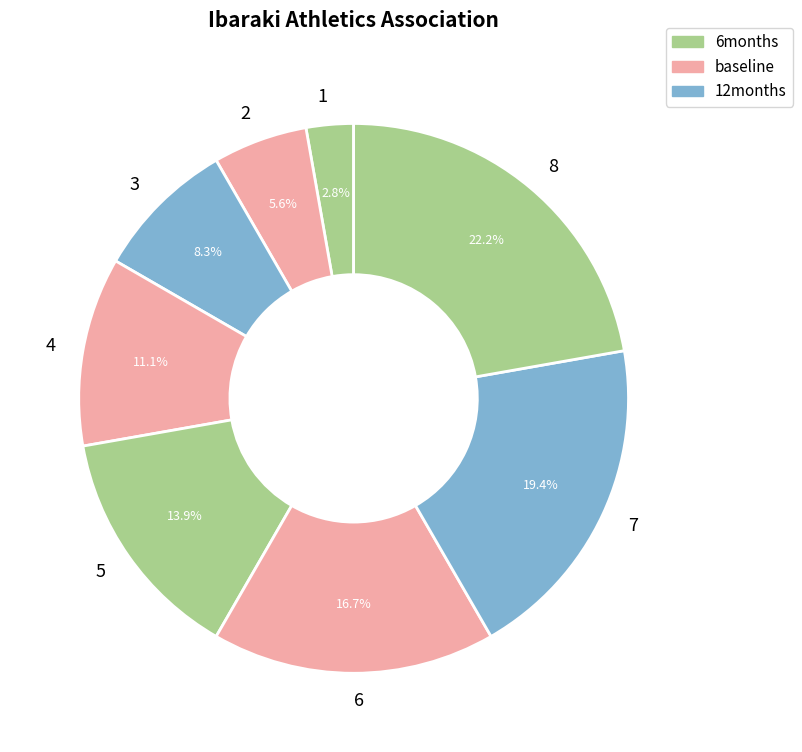

To the nearest percent, what is the average slice percentage?

12%